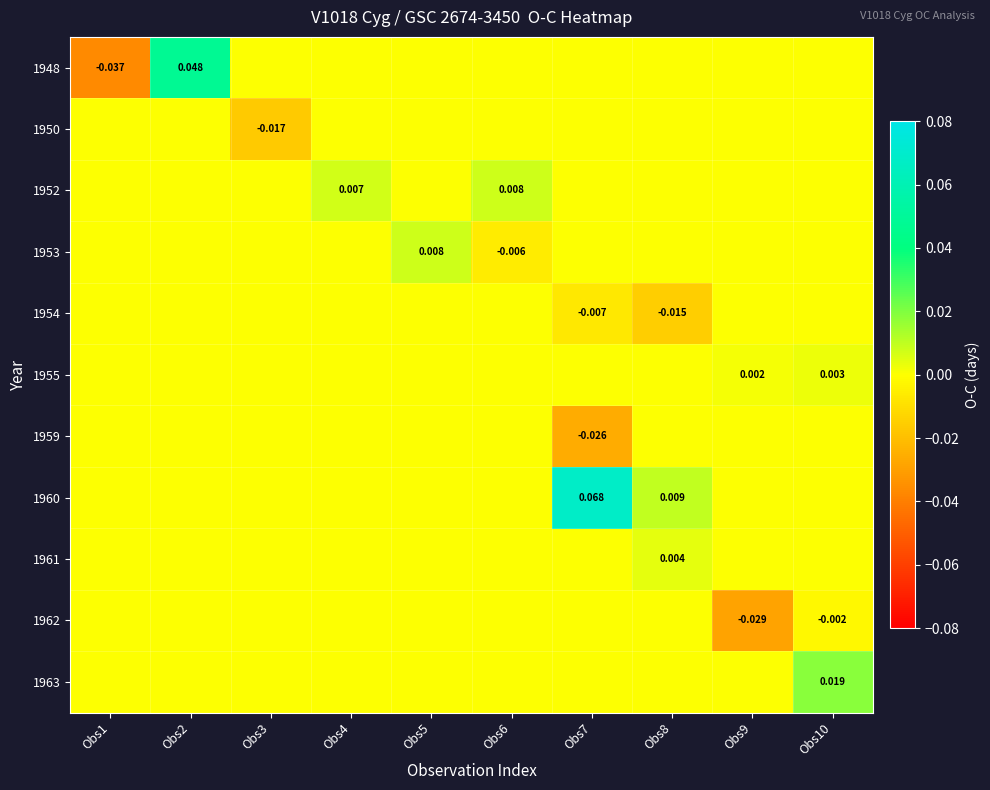

Rank the series at Obs8 from highest to lowest value.

1960, 1961, 1948, 1950, 1952, 1953, 1955, 1959, 1962, 1963, 1954